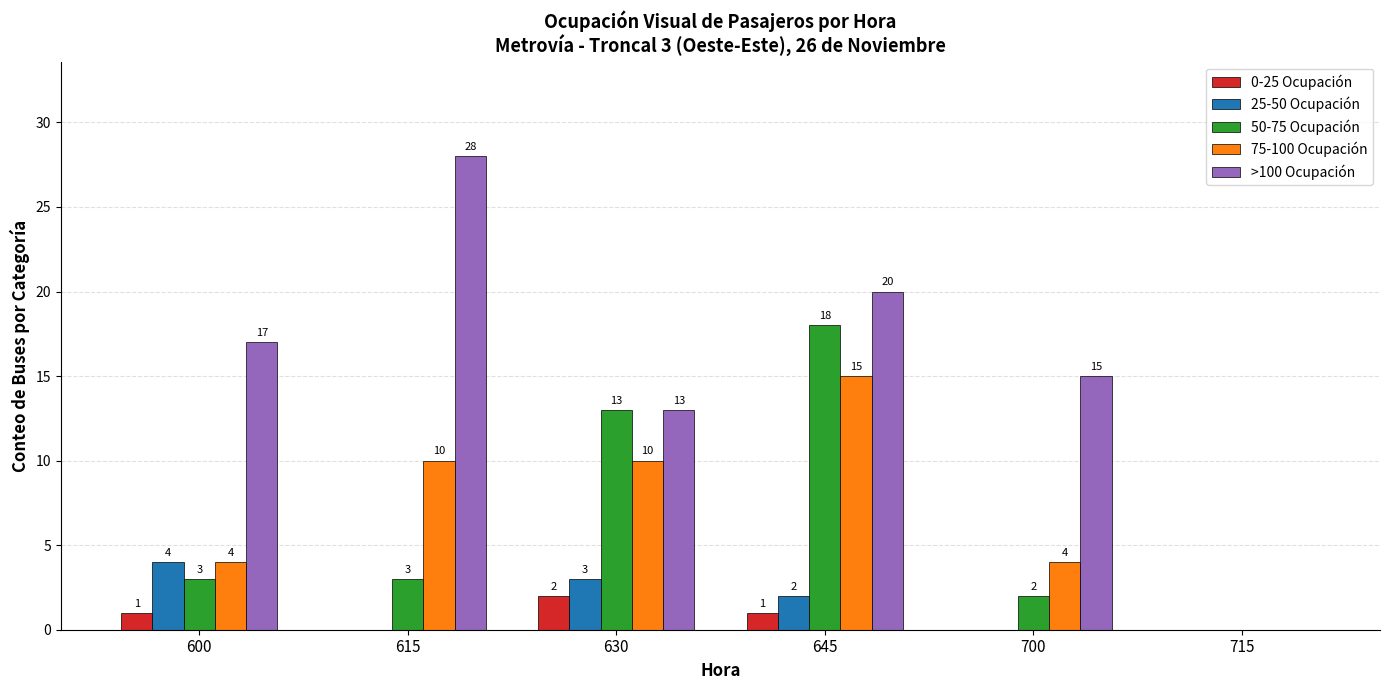

Reading left to right, extract all data points from this chart.

0-25 Ocupación: 600=1	615=0	630=2	645=1	700=0	715=0
25-50 Ocupación: 600=4	615=0	630=3	645=2	700=0	715=0
50-75 Ocupación: 600=3	615=3	630=13	645=18	700=2	715=0
75-100 Ocupación: 600=4	615=10	630=10	645=15	700=4	715=0
>100 Ocupación: 600=17	615=28	630=13	645=20	700=15	715=0